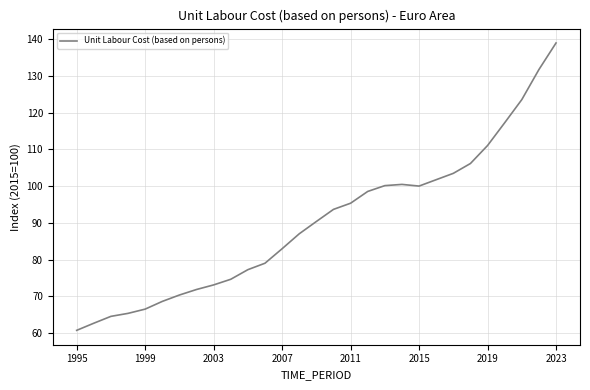

What is the difference between the maximum and minimum values?

78.2